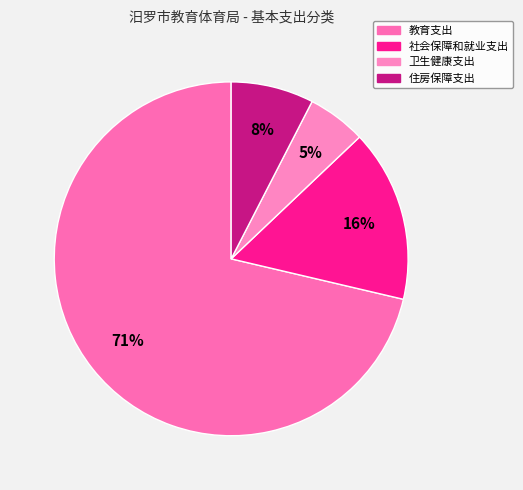

Approximately how many times larger is the value at 卫生健康支出 compared to 教育支出?

0.1